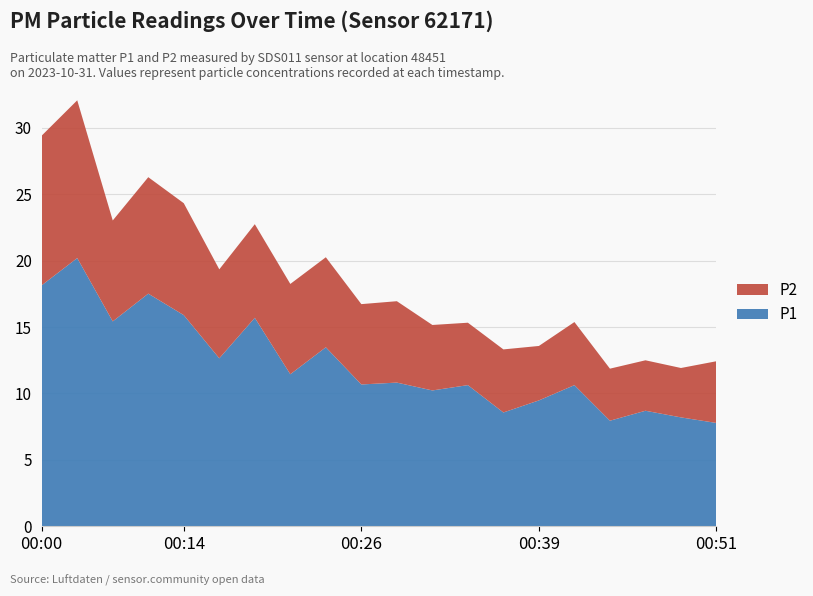

Reading left to right, what are all the values shown in this chart?

P1: 00:00=18.1	00:03=20.2	00:08=15.4	00:11=17.5	00:14=15.9	00:16=12.7	00:18=15.7	00:21=11.4	00:23=13.5	00:26=10.7	00:28=10.8	00:31=10.2	00:33=10.6	00:36=8.6	00:39=9.5	00:41=10.6	00:44=8.0	00:46=8.7	00:49=8.2	00:51=7.8
P2: 00:00=11.3	00:03=11.9	00:08=7.6	00:11=8.8	00:14=8.4	00:16=6.7	00:18=7.0	00:21=6.8	00:23=6.8	00:26=6.0	00:28=6.1	00:31=4.9	00:33=4.7	00:36=4.8	00:39=4.1	00:41=4.8	00:44=3.9	00:46=3.8	00:49=3.7	00:51=4.7